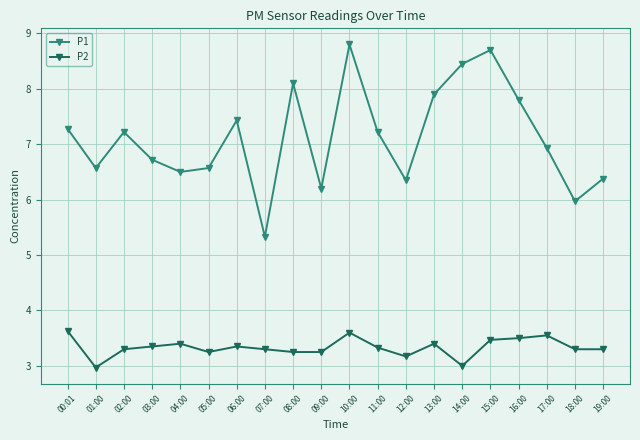

Count the number of data series in this chart.

2